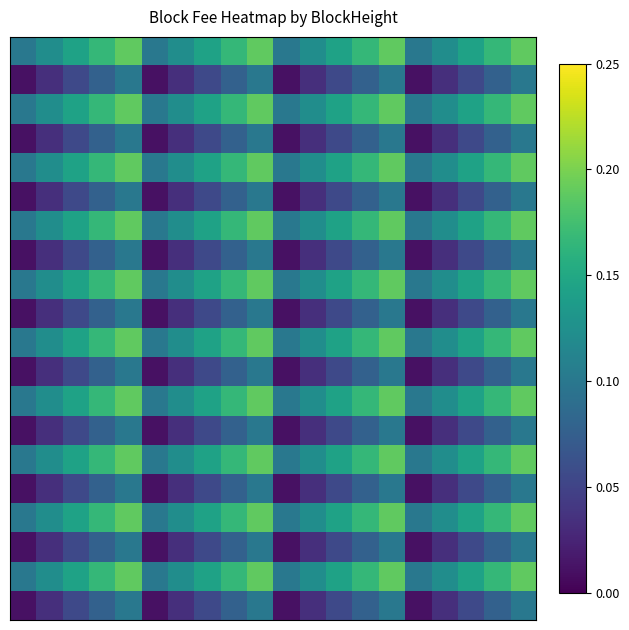

At which category does the chart reach its peak across all series?

4